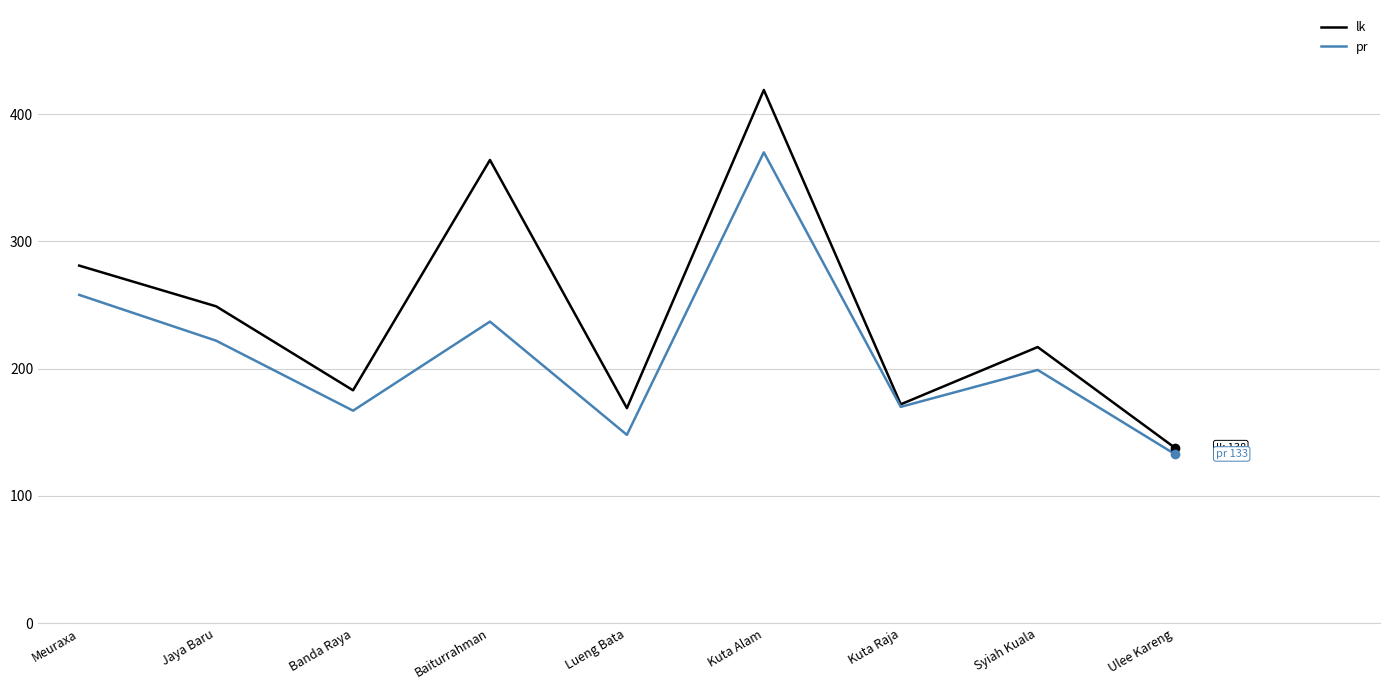

At which category is the sum across all series the highest?

Kuta Alam